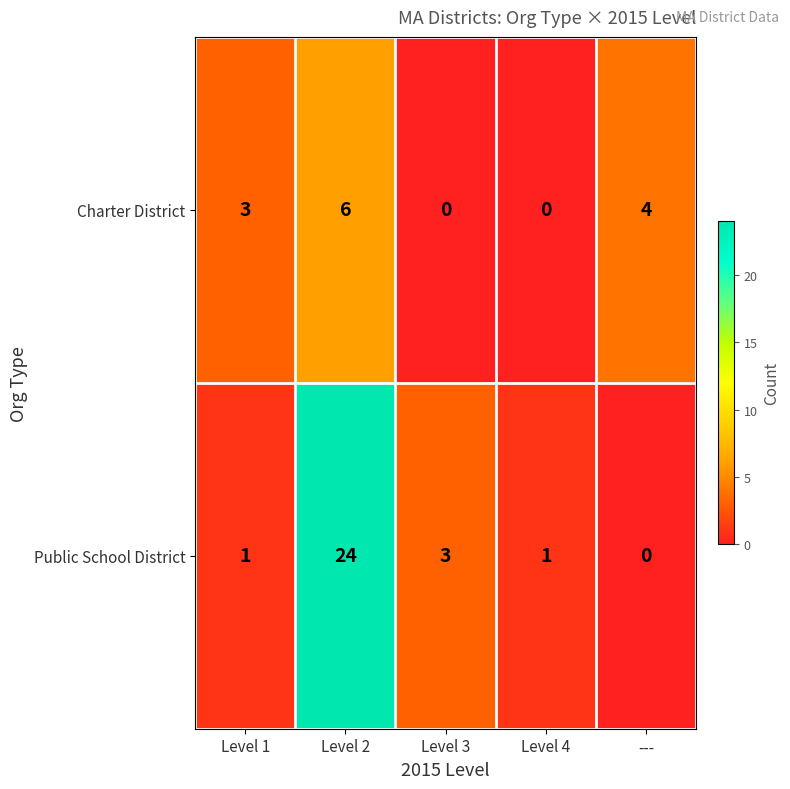

How many data points does each series have?

5